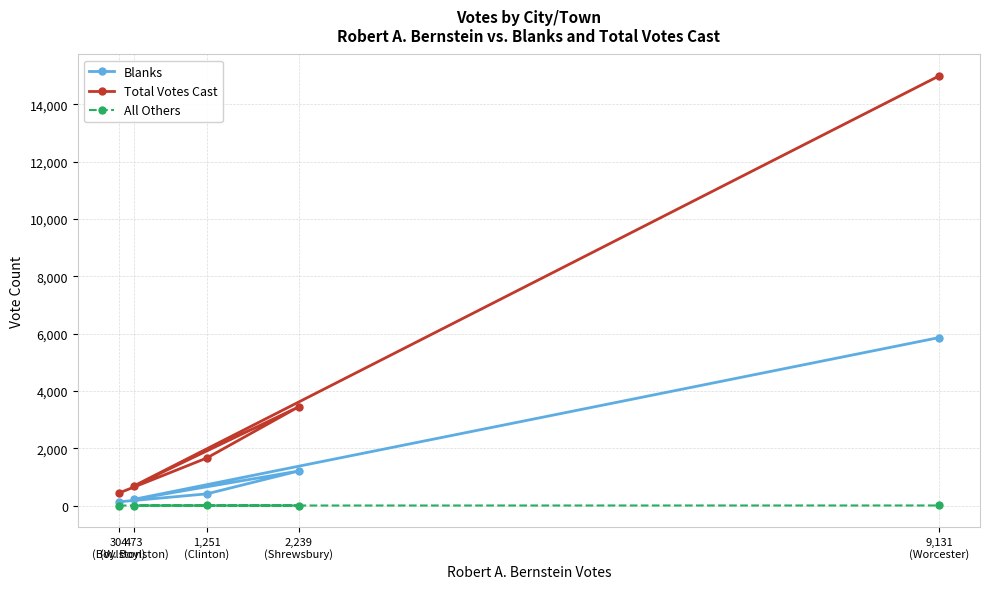

What is the label of the 2nd point from the right?

2,239
(Shrewsbury)